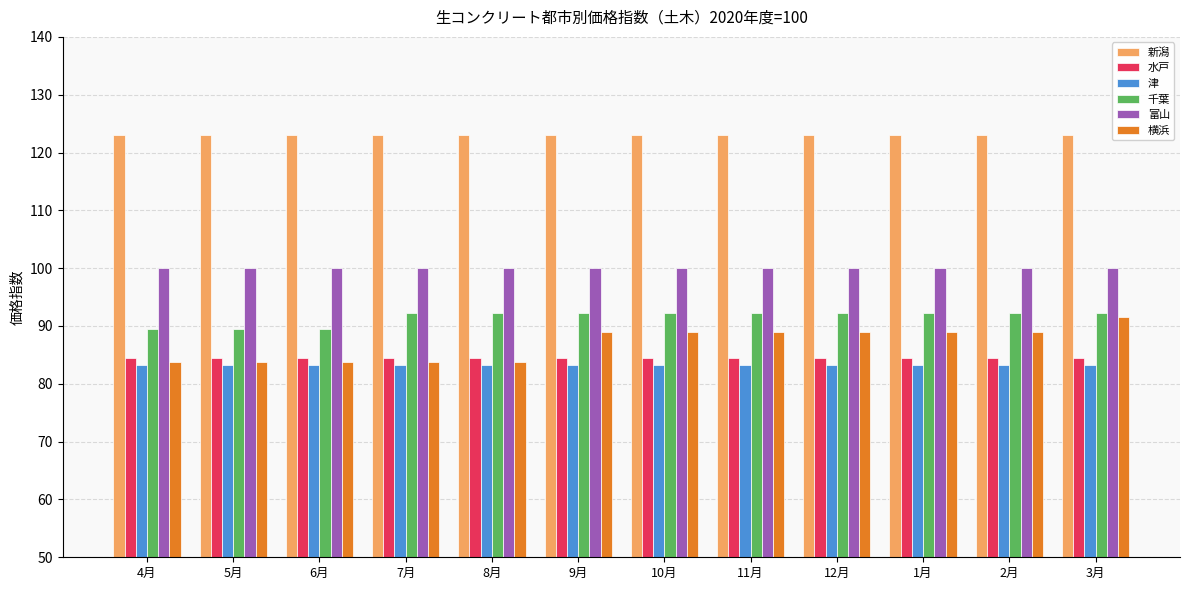

What are all the series names shown in the legend?

新潟, 水戸, 津, 千葉, 富山, 横浜